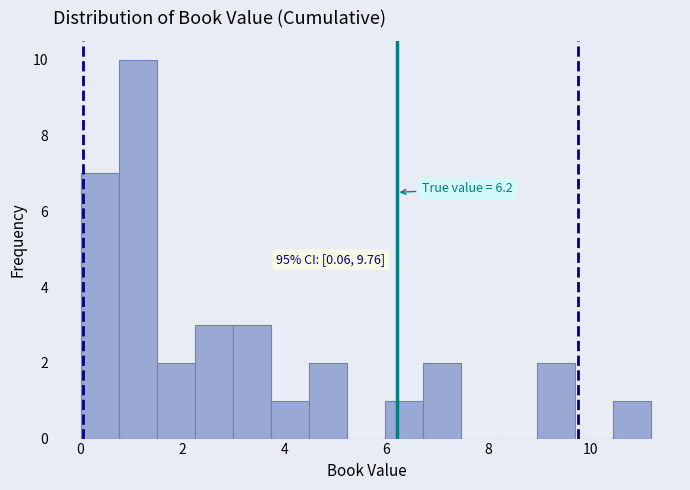

Read against the x-axis, roughly where is the centre of the tallest bar?

1.2